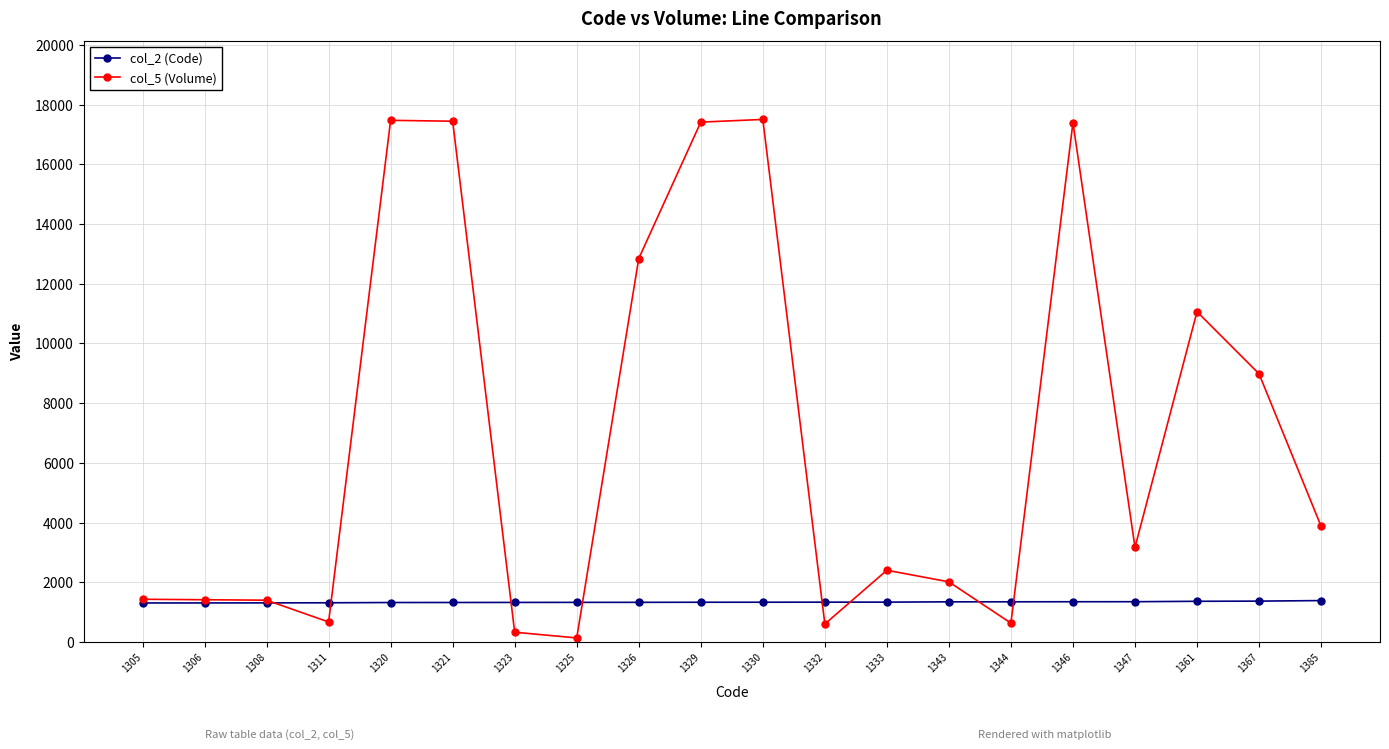

How many categories are shown in the chart?

20